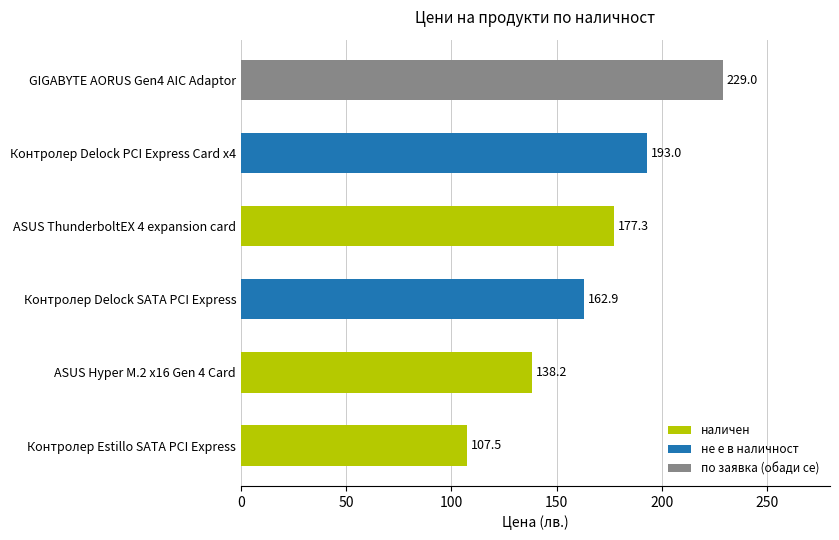

Which has a higher value, Контролер Estillo SATA PCI Express or Контролер Delock PCI Express Card x4?

Контролер Delock PCI Express Card x4